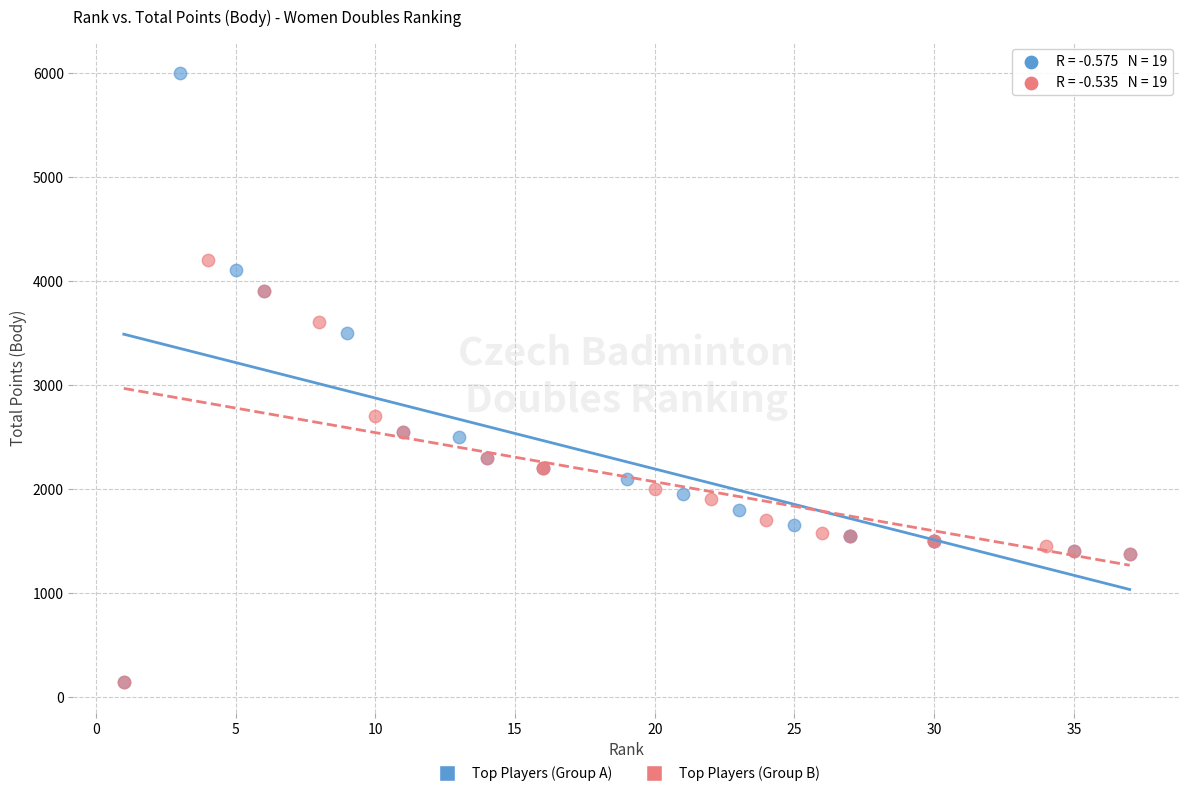

Which series contains the highest Y value?

Top Players (Group A)